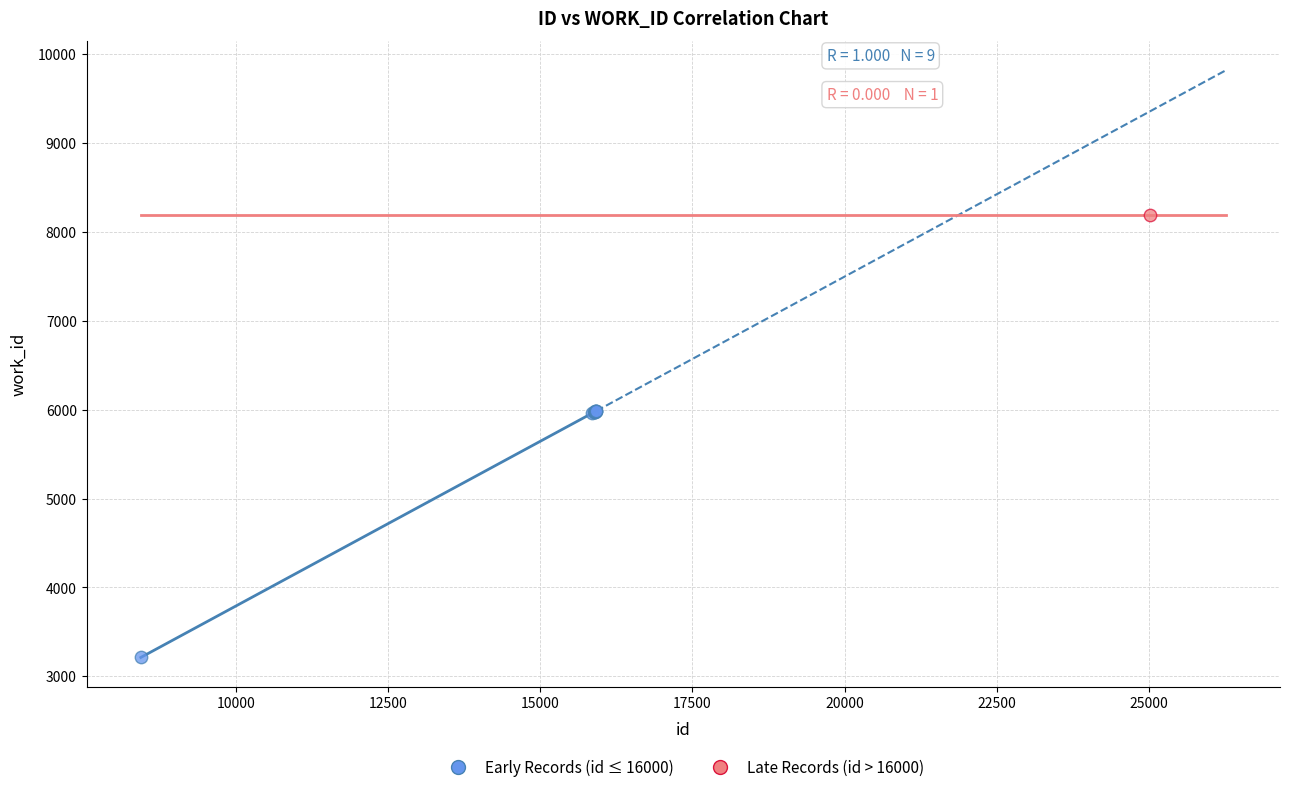

What are all the series names shown in the legend?

Early Records (id ≤ 16000), Late Records (id > 16000)